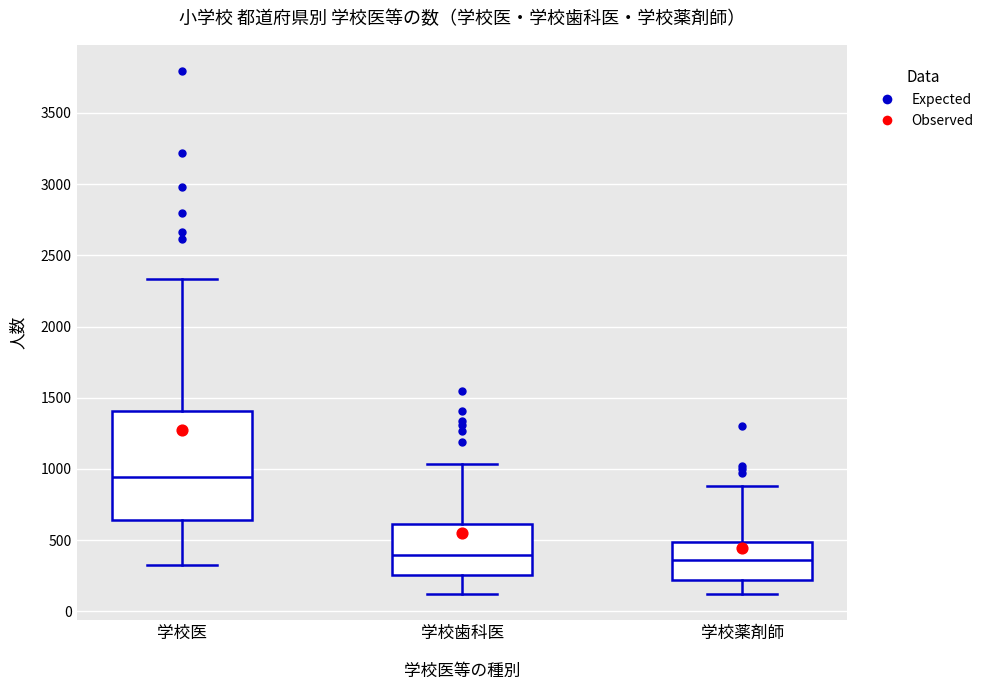

Reading left to right, read every box against the y-axis: the position of its median line, the range the box covers, and the ends of its whiskers. The values are not printed on the chart, so give them approximately, as read against the axis.

学校医: median 950, box 650 to 1400, whiskers 350 to 2350
学校歯科医: median 400, box 250 to 600, whiskers 150 to 1050
学校薬剤師: median 350, box 200 to 500, whiskers 100 to 900